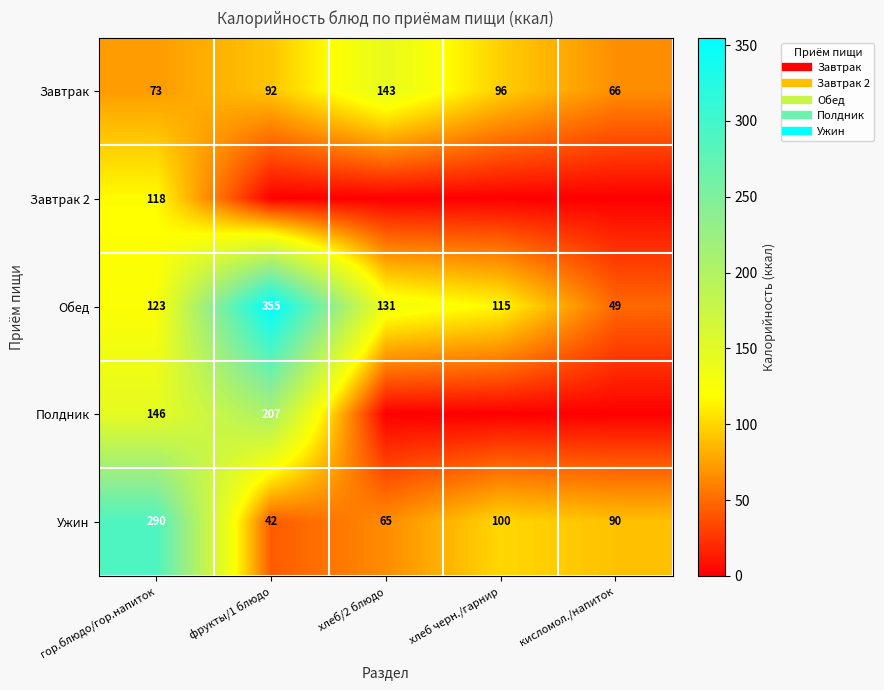

Between хлеб/2 блюдо and фрукты/1 блюдо, which is larger?

хлеб/2 блюдо